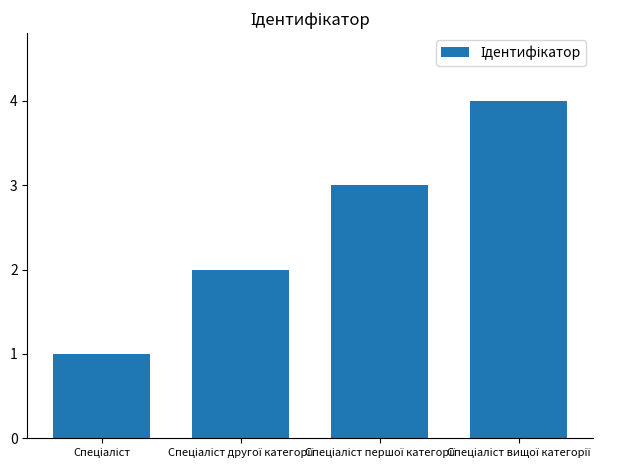

What is the difference between the maximum and minimum values?

3